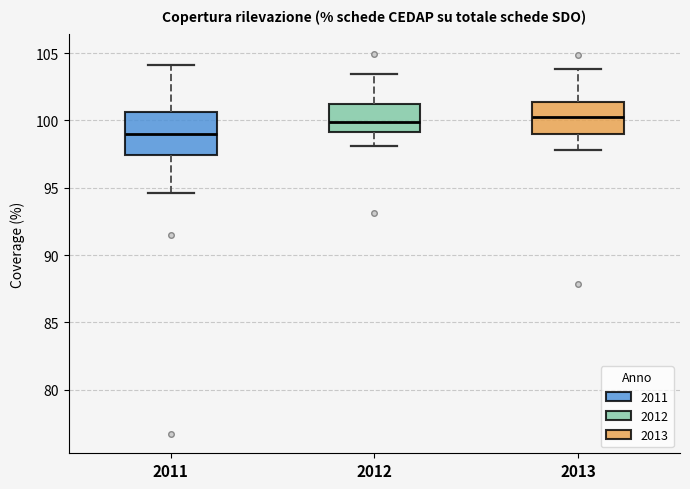

Reading left to right, transcribe this box plot: for each box, give where its median line is, the range the box spans, and where its two whiskers end, as read against the y-axis. The values are not printed on the chart, so give them approximately, as read against the axis.

2011: median 99.0, box 97.5 to 100.5, whiskers 94.5 to 104.0
2012: median 100.0, box 99.0 to 101.0, whiskers 98.0 to 103.5
2013: median 100.0, box 99.0 to 101.5, whiskers 98.0 to 104.0